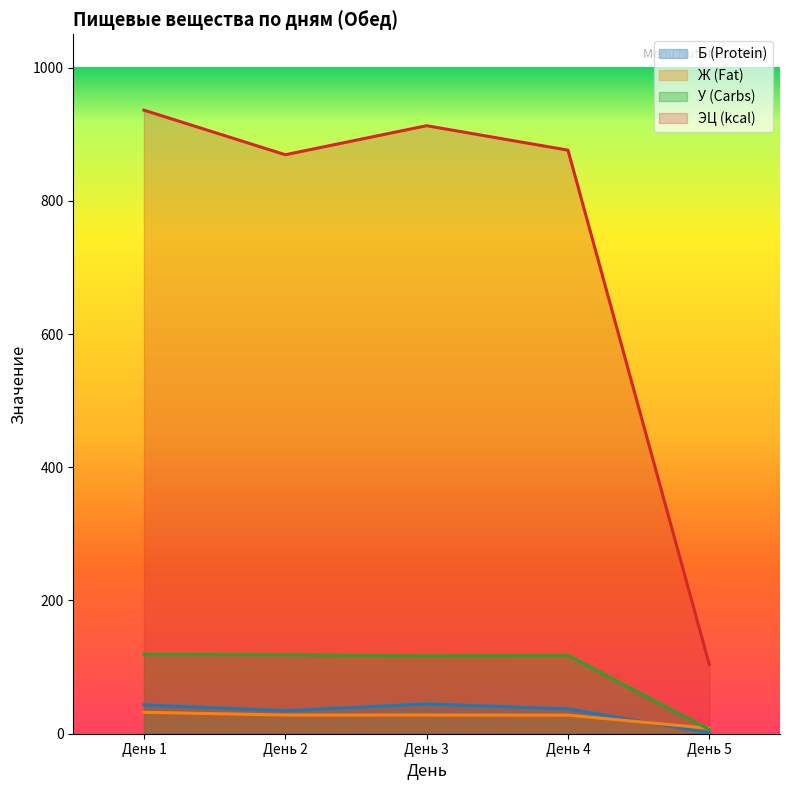

What is the sum of the У (Carbs) values at День 5 and День 1?

125.4